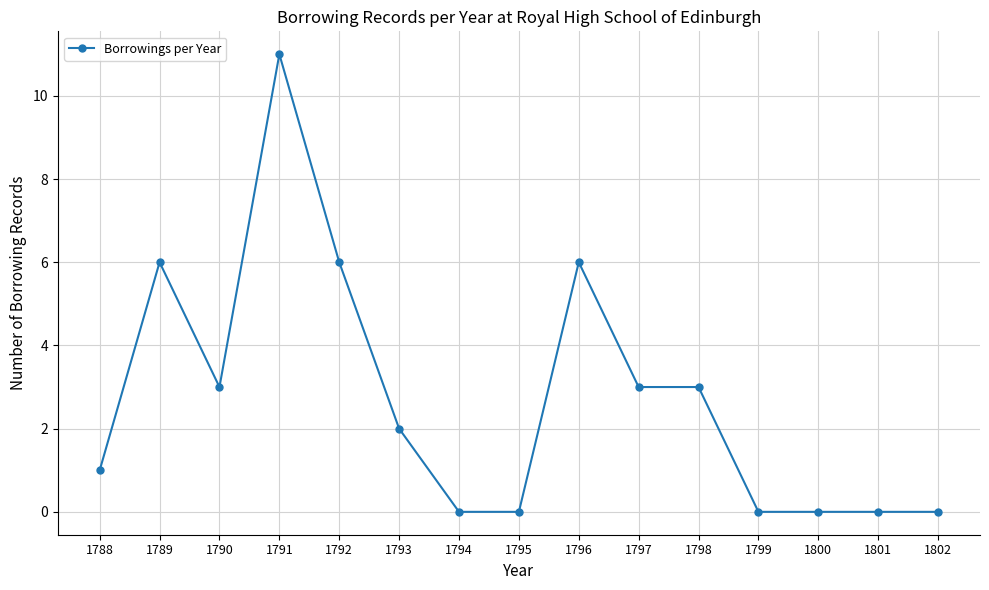

Reading left to right, extract all data points from this chart.

1	6	3	11	6	2	0	0	6	3	3	0	0	0	0